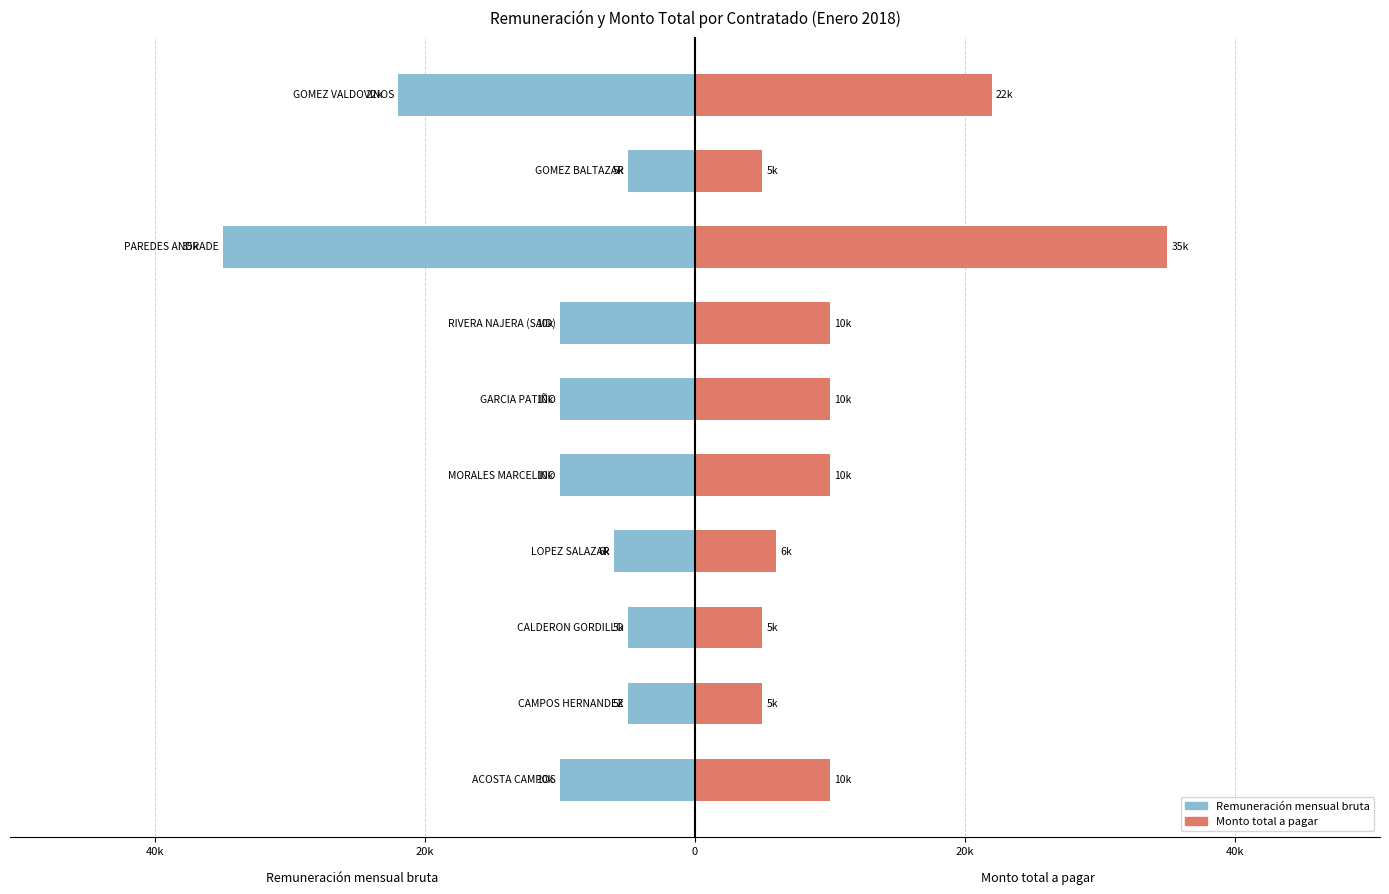

Count the number of data series in this chart.

2